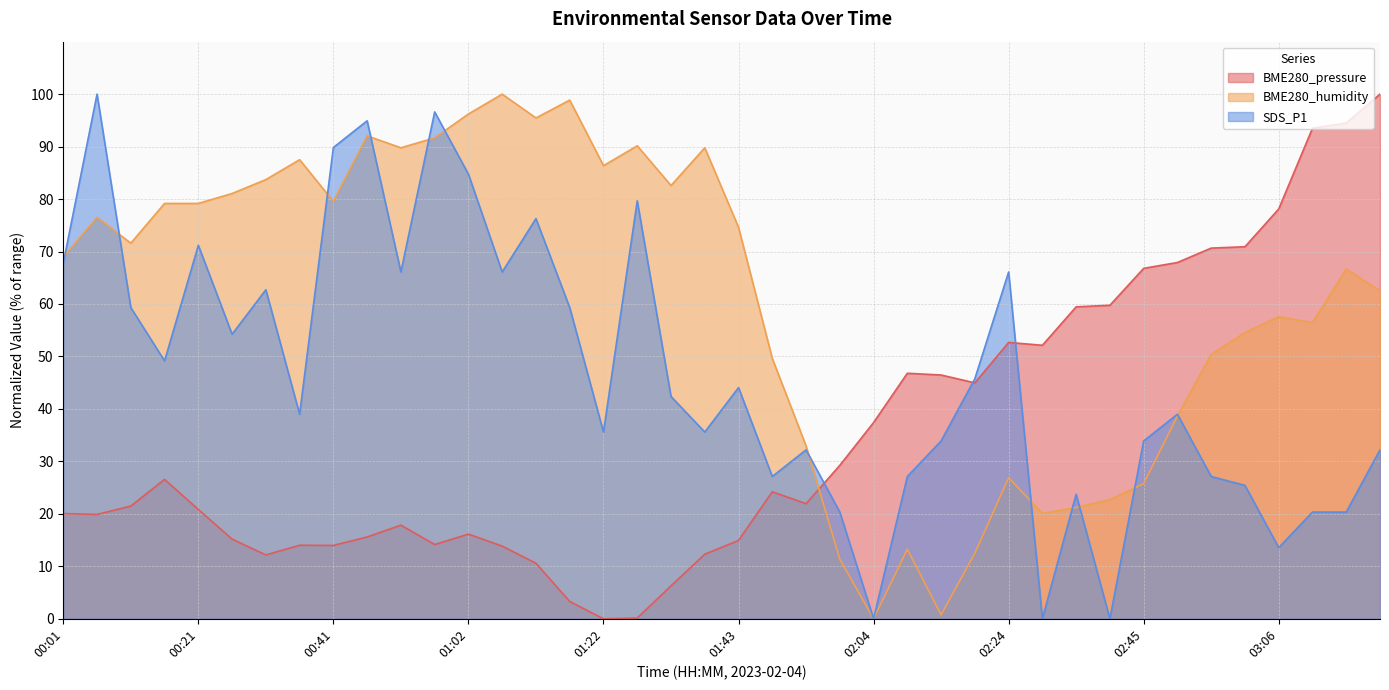

At which category does BME280_humidity reach its first local peak?

00:06